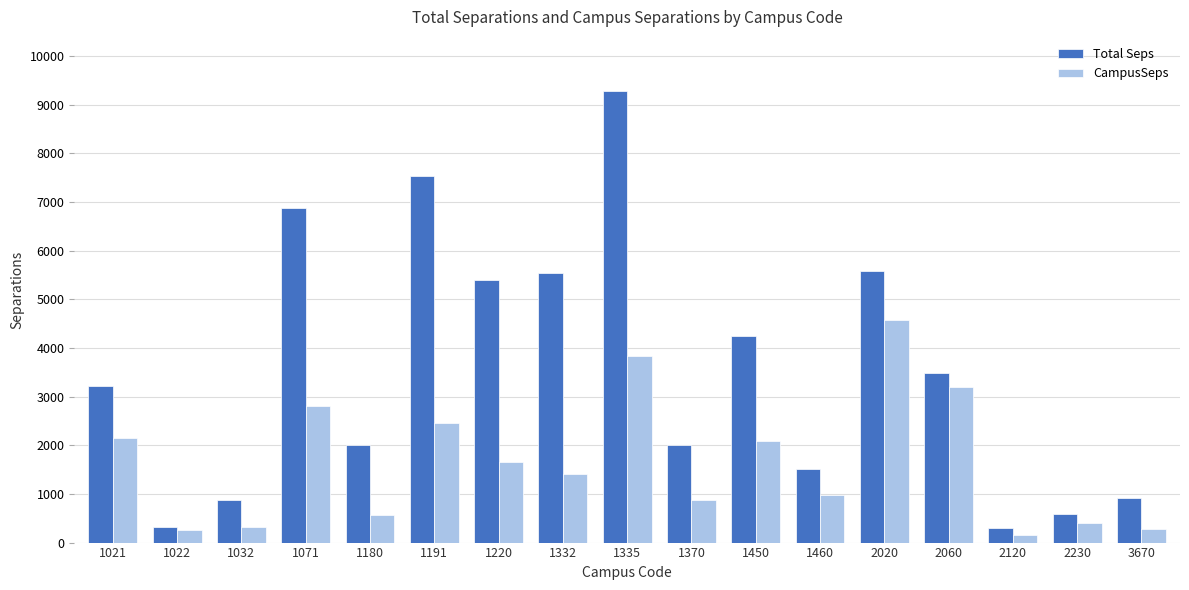

What value does the CampusSeps series have at 2230?

412.0